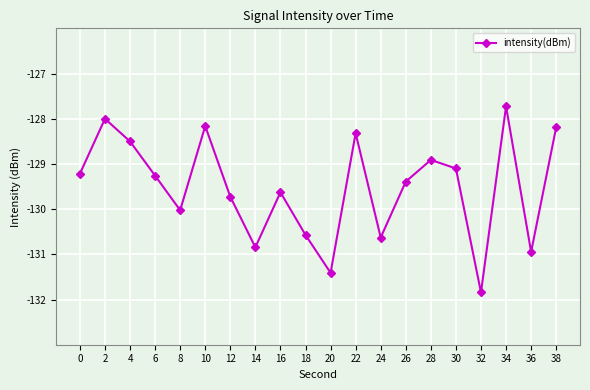

Is it true that the value at 24 is -130.6?

True